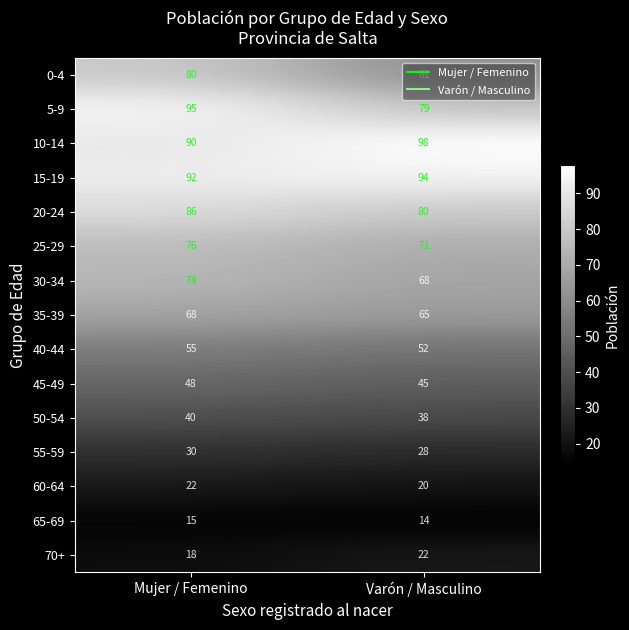

The value of 0-4 at Varón / Masculino is 61. True or false?

True